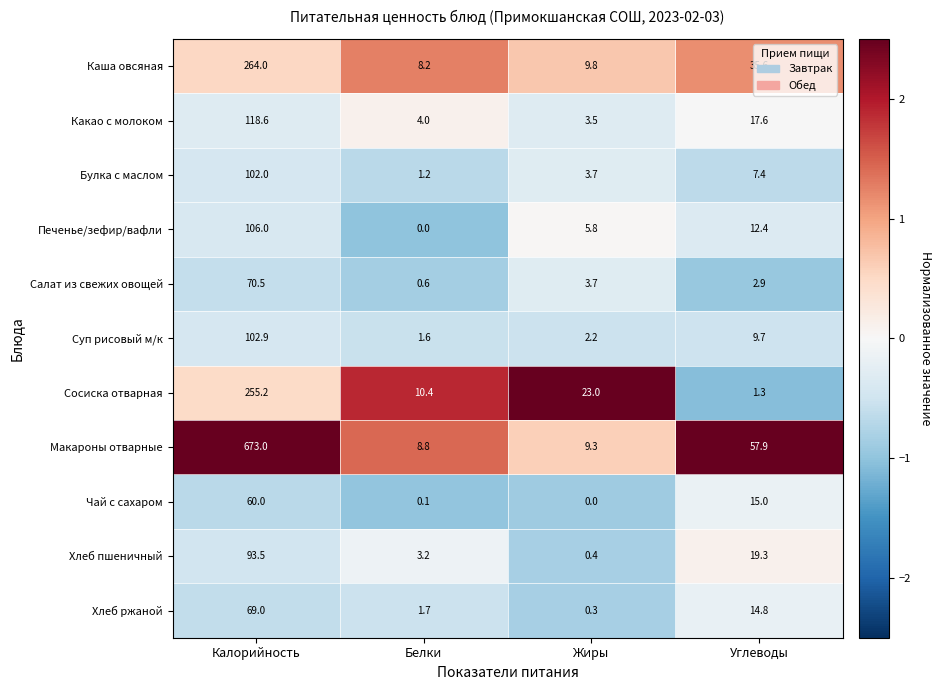

What is the minimum value for Каша овсяная?

8.2